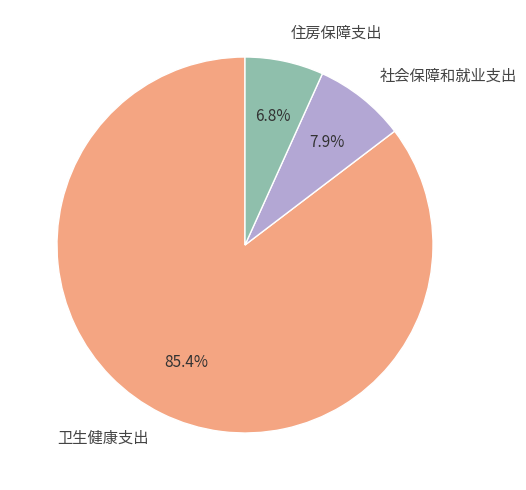

To the nearest percent, what is the average slice percentage?

33%